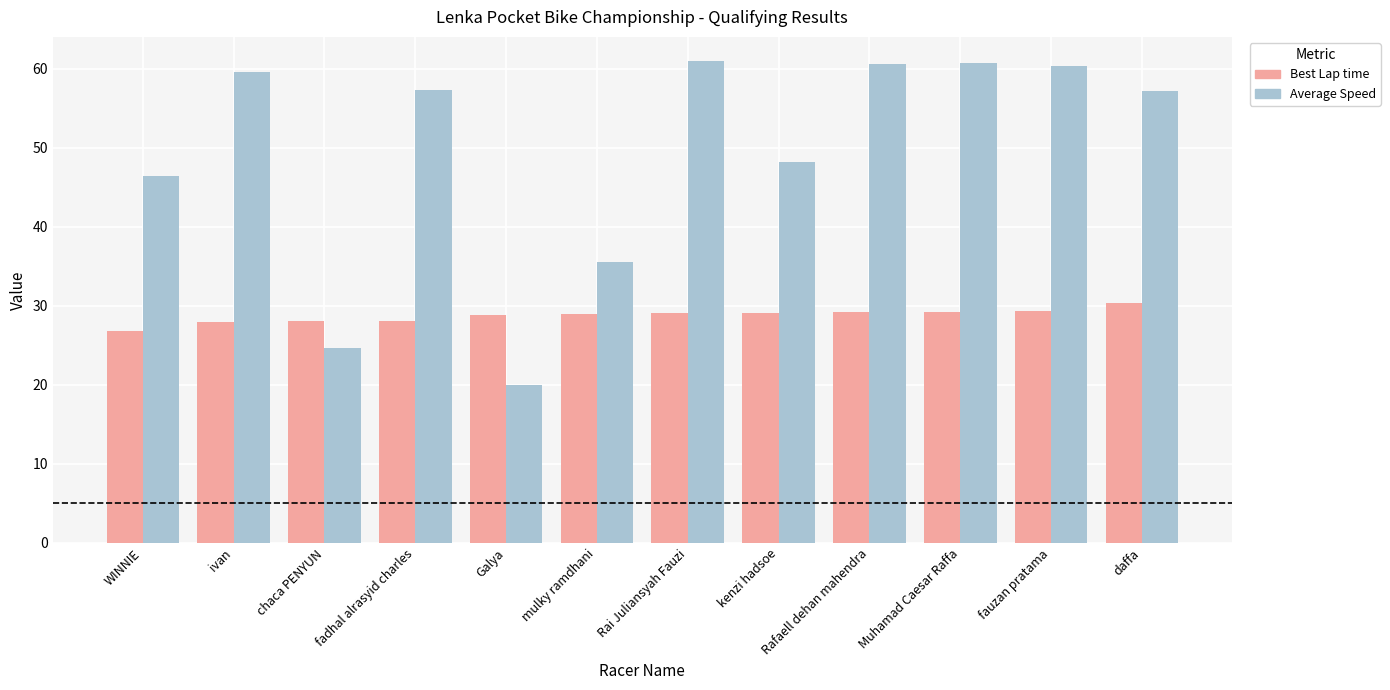

What value does the Best Lap time series have at fadhal alrasyid charles?

28.1